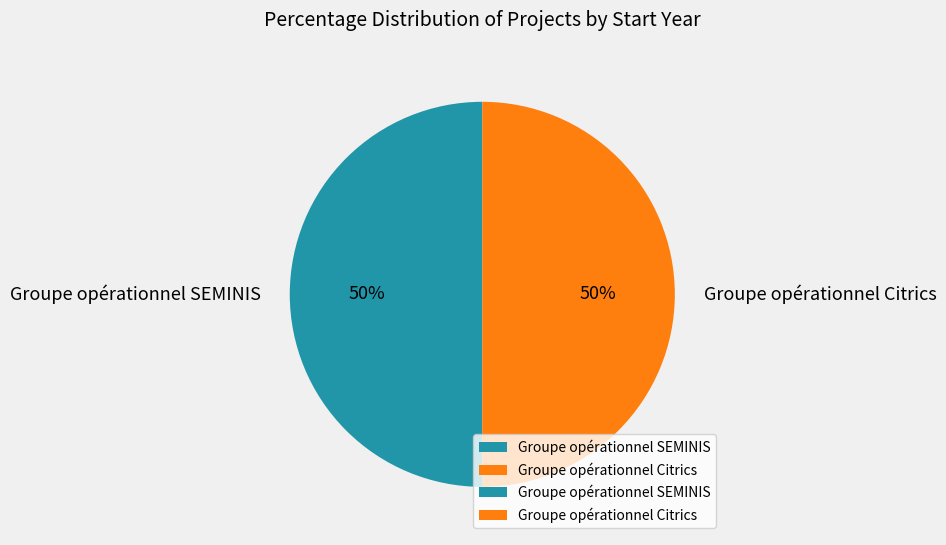

Is it true that Groupe opérationnel Citrics is 61% of the pie?

False